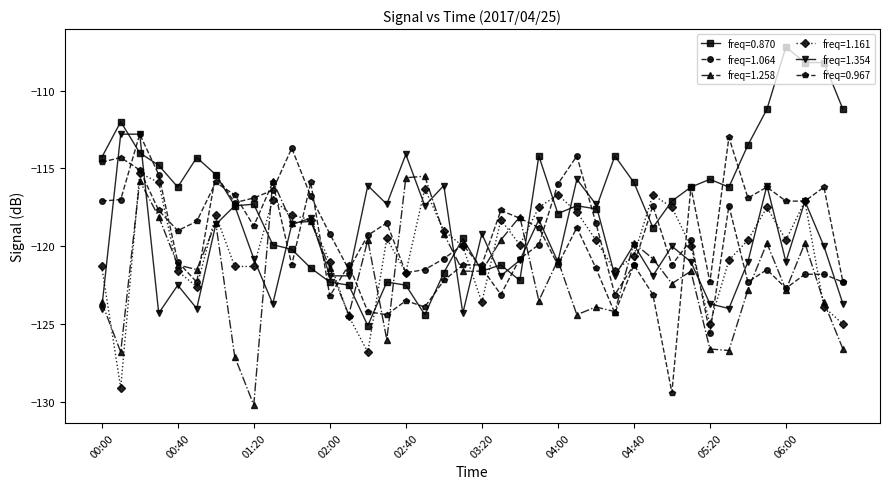

What is the maximum value for freq=0.870?

-107.2